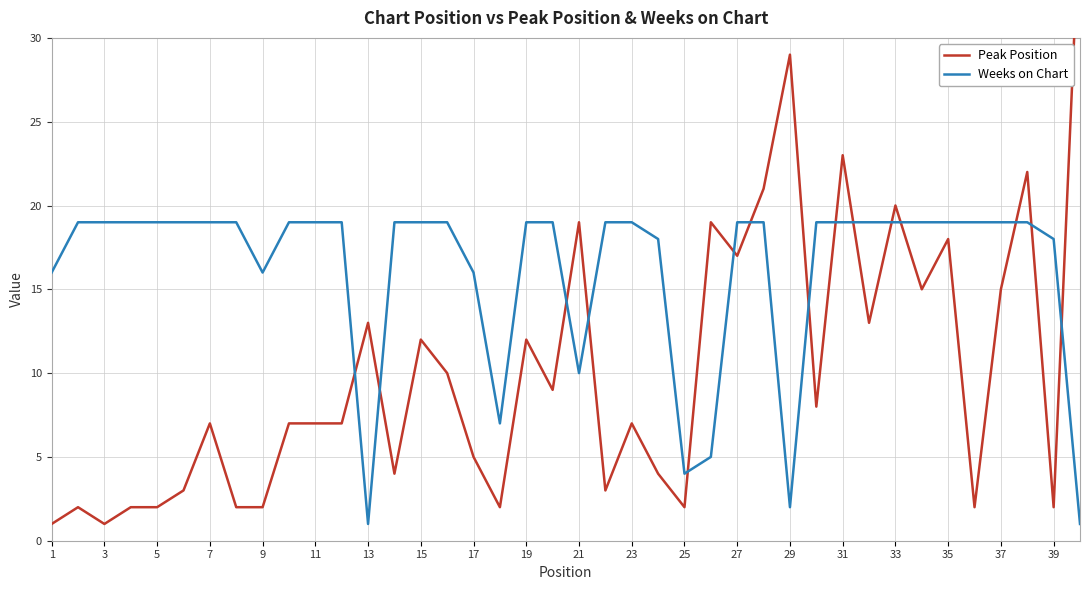

Count the number of data series in this chart.

2